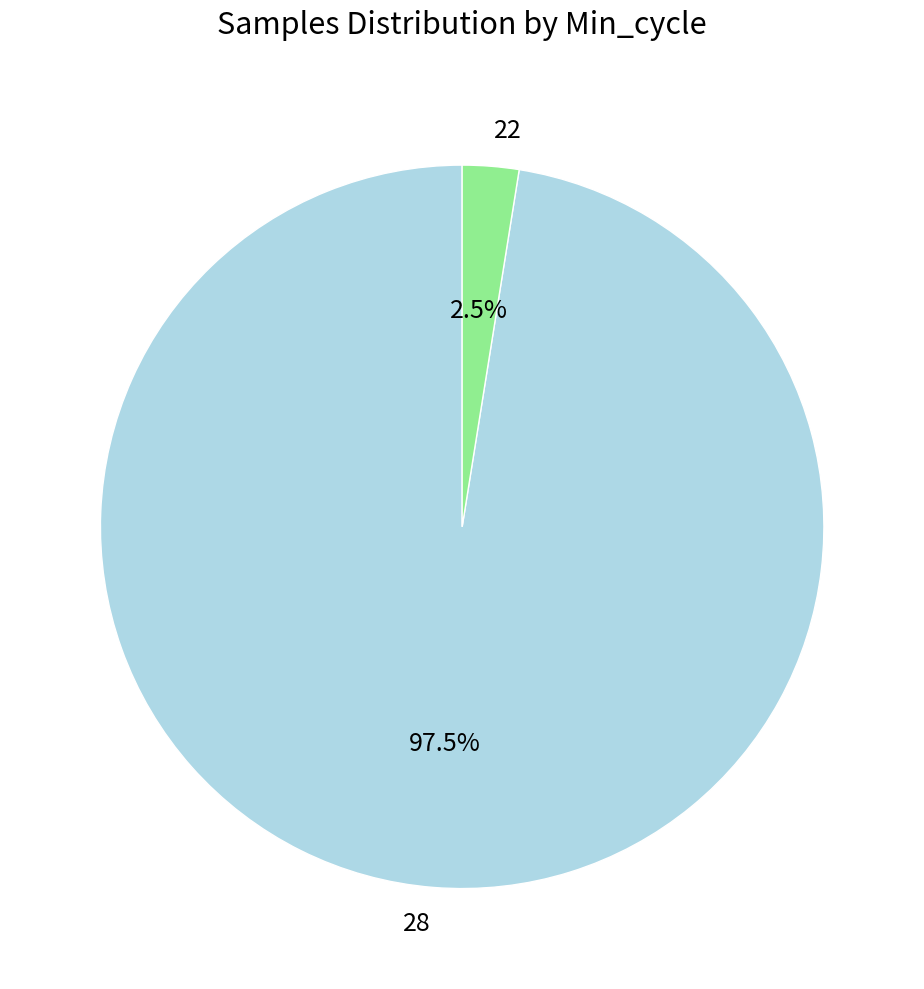

Which has a higher value, 22 or 28?

28